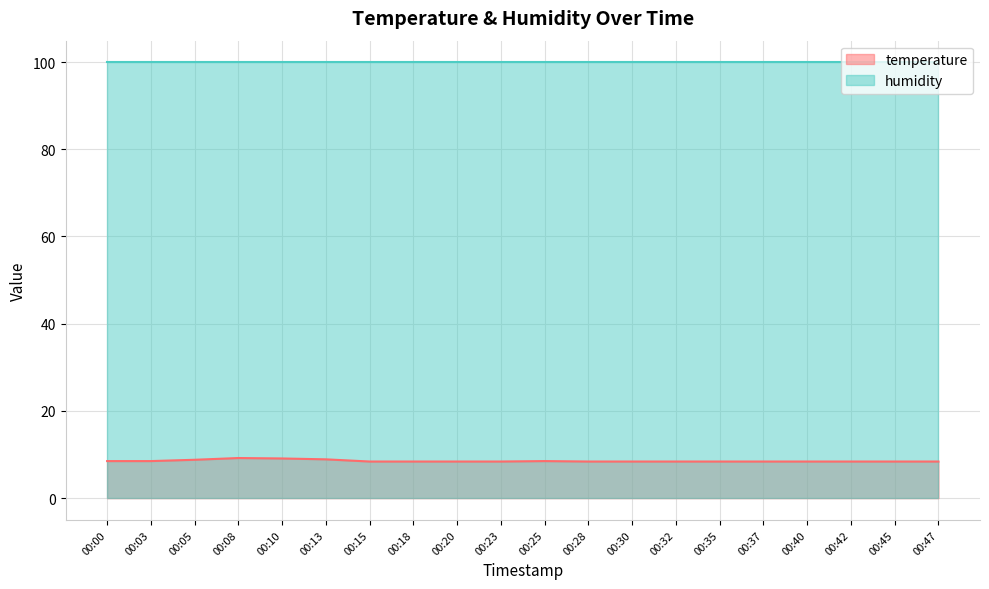

The value at 00:18 is 3.3. True or false?

False